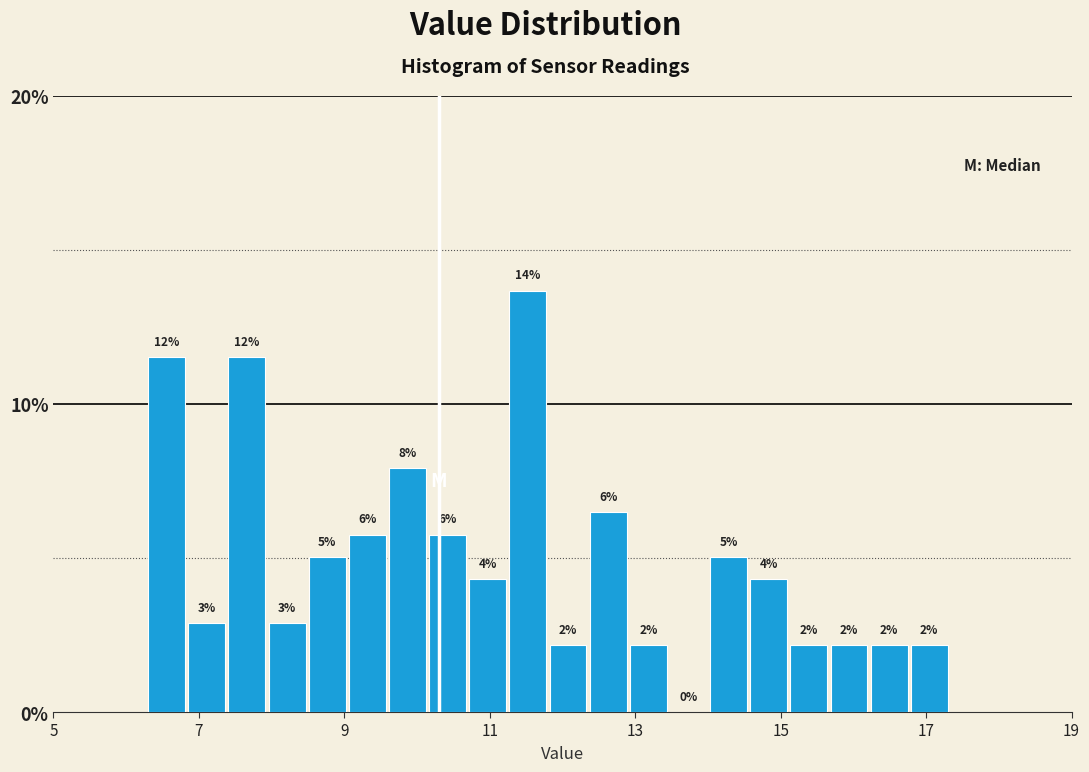

Around what value on the x-axis is the tallest bar? Give the approximate position of its centre, as read against the axis.

11.6